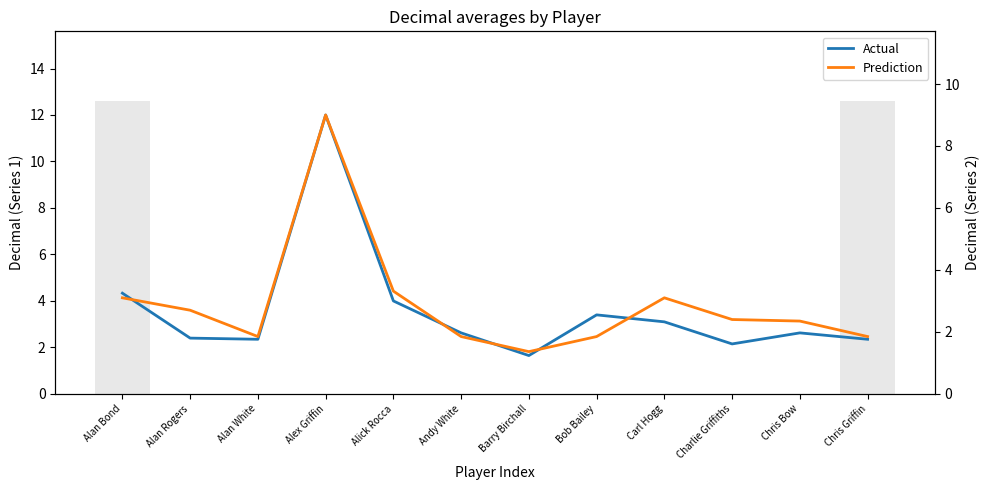

At which label does Prediction first exceed 2?

Alan Bond